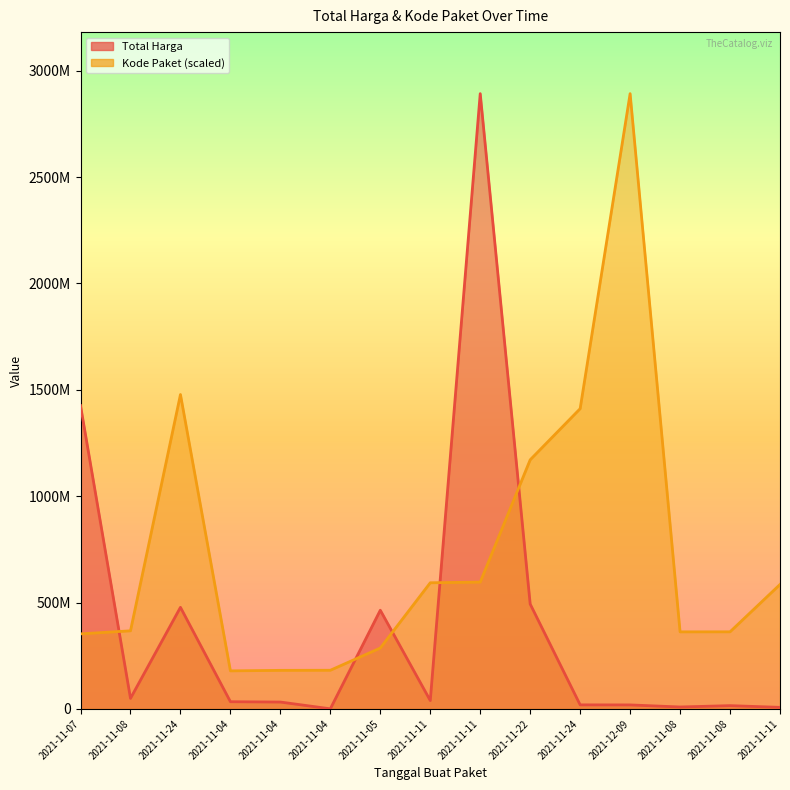

The value of Total Harga at 2021-11-04 is 34000000.0. True or false?

True